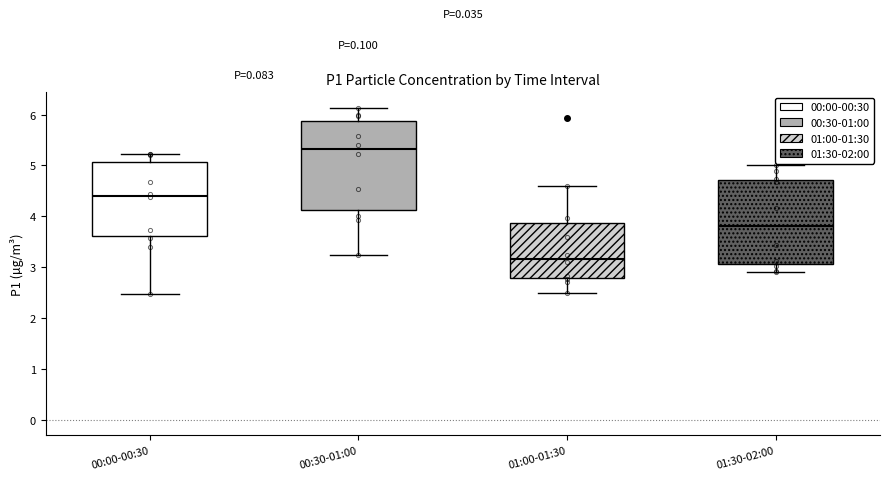

Reading left to right, transcribe this box plot: for each box, give where its median line is, the range the box spans, and where its two whiskers end, as read against the y-axis. The values are not printed on the chart, so give them approximately, as read against the axis.

00:00-00:30: median 4.4, box 3.6 to 5.1, whiskers 2.5 to 5.2
00:30-01:00: median 5.3, box 4.1 to 5.9, whiskers 3.2 to 6.1
01:00-01:30: median 3.2, box 2.8 to 3.9, whiskers 2.5 to 4.6
01:30-02:00: median 3.8, box 3.1 to 4.7, whiskers 2.9 to 5.0